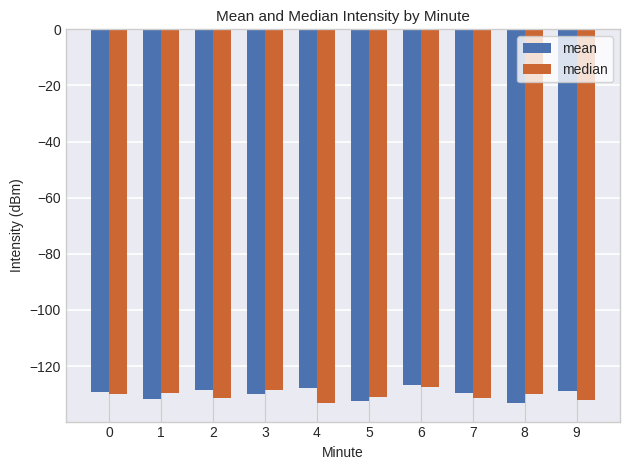

True or false: median has a value of -60.1 at 6.

False